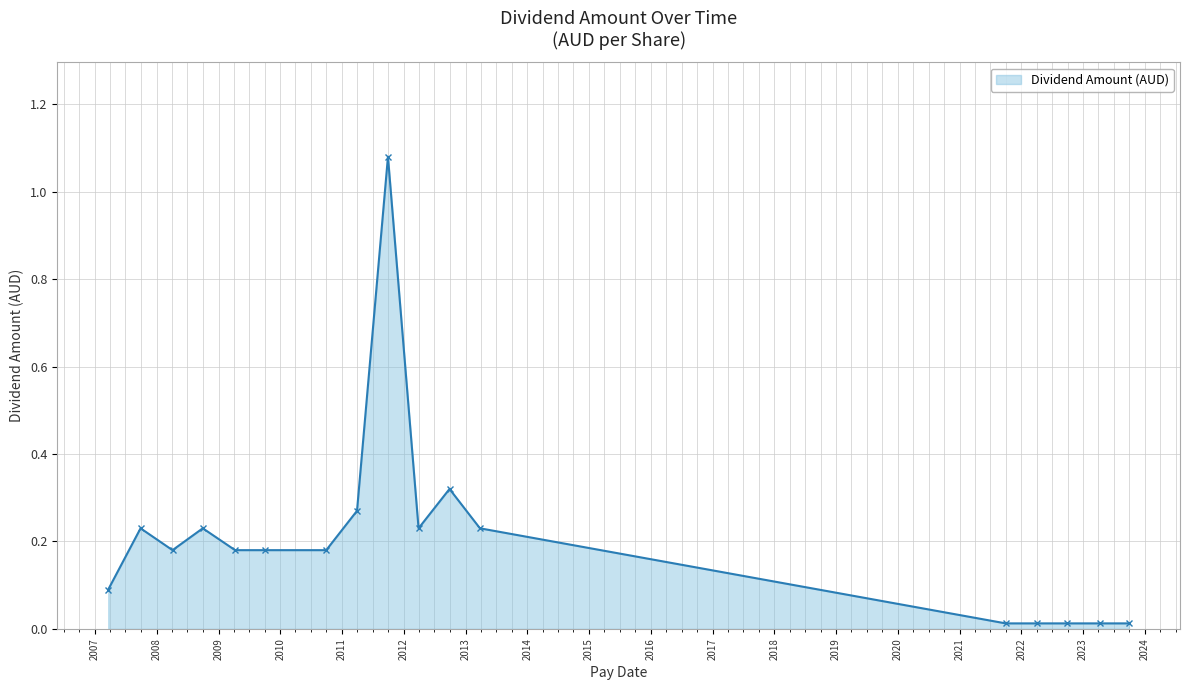

True or false: the data has more than 0 interior local peaks.

True